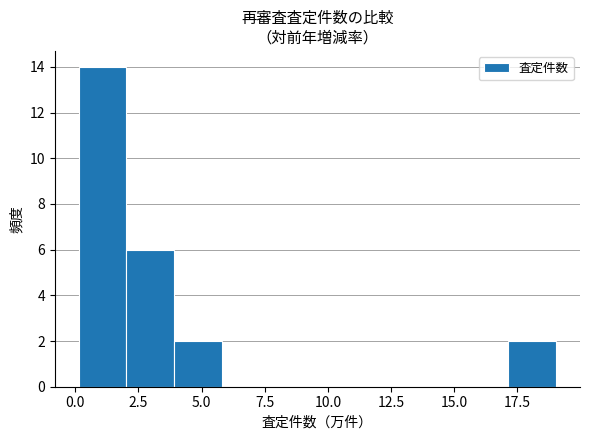

Around what value on the x-axis is the tallest bar? Give the approximate position of its centre, as read against the axis.

1.0